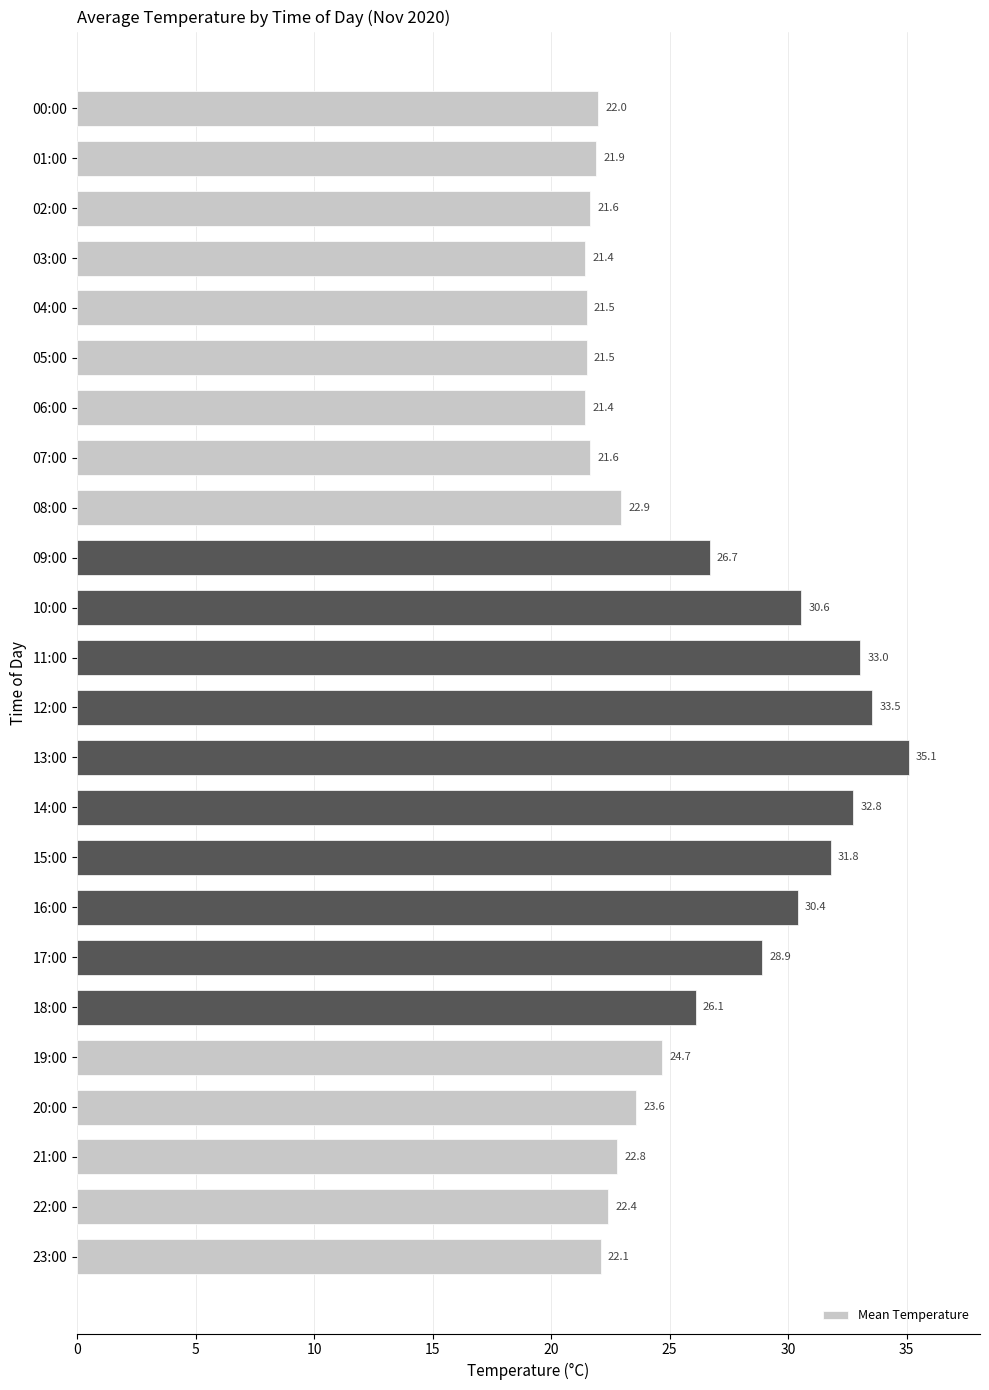

The value at 10:00 is 30.6. True or false?

True